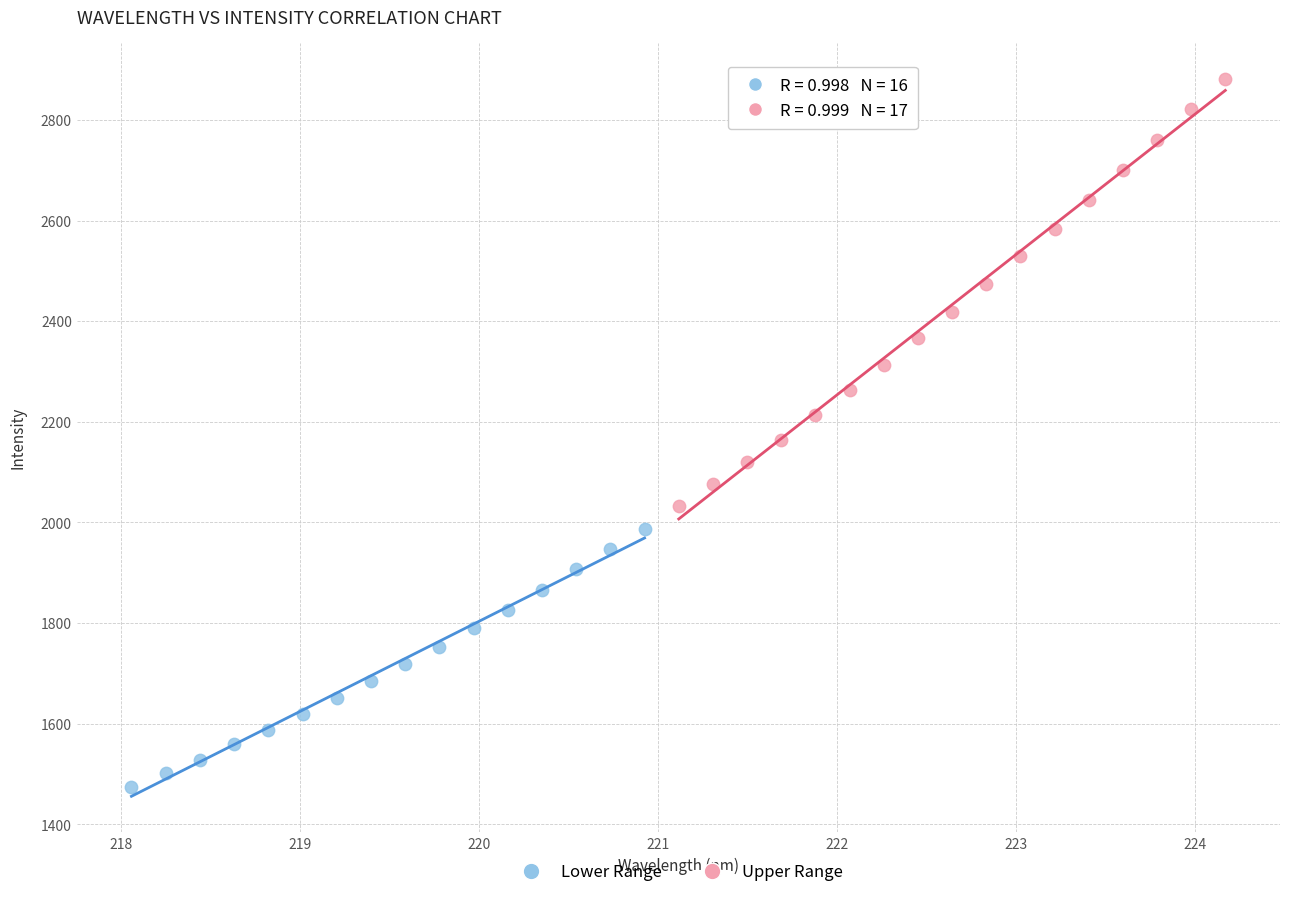

Which series reaches the maximum Y coordinate?

Upper Range